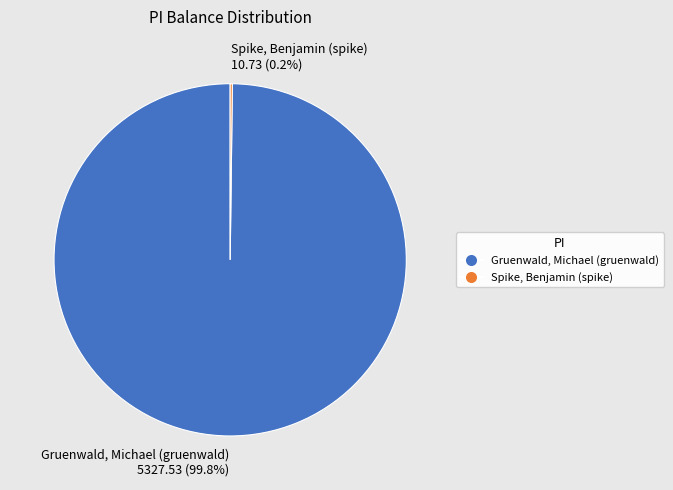

To the nearest percent, what is the average slice percentage?

50%